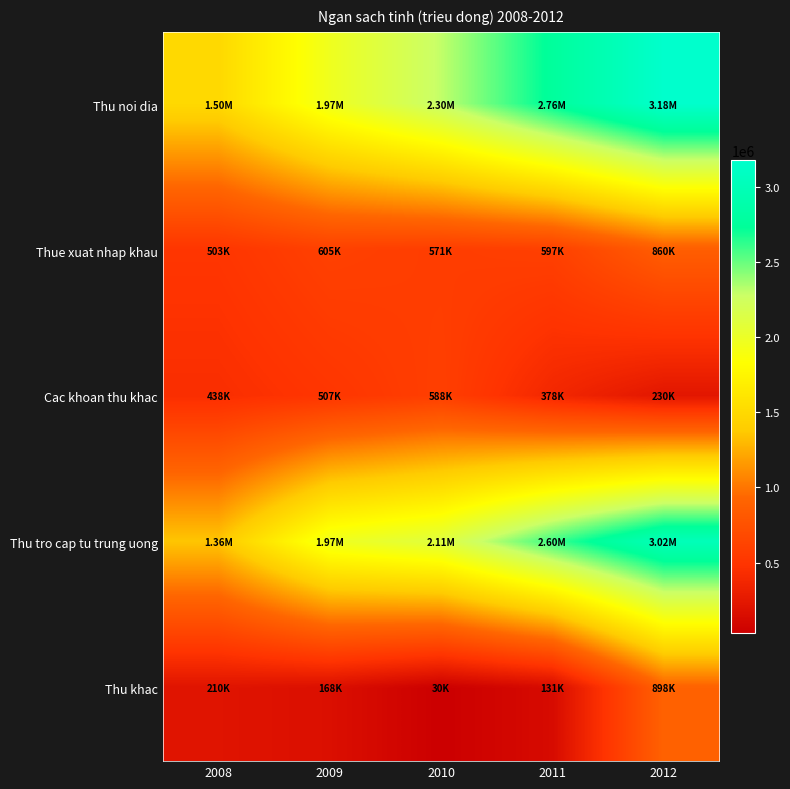

Rank the series at 2008 from highest to lowest value.

Thu noi dia, Thu tro cap tu trung uong, Thue xuat nhap khau, Cac khoan thu khac, Thu khac